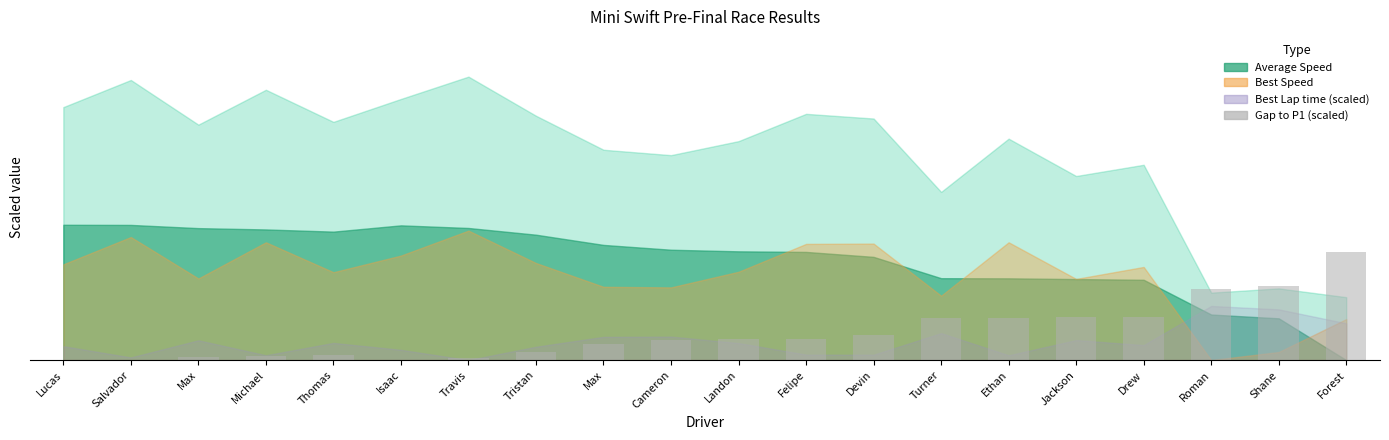

True or false: the data shows 0.4 at Jackson.

False